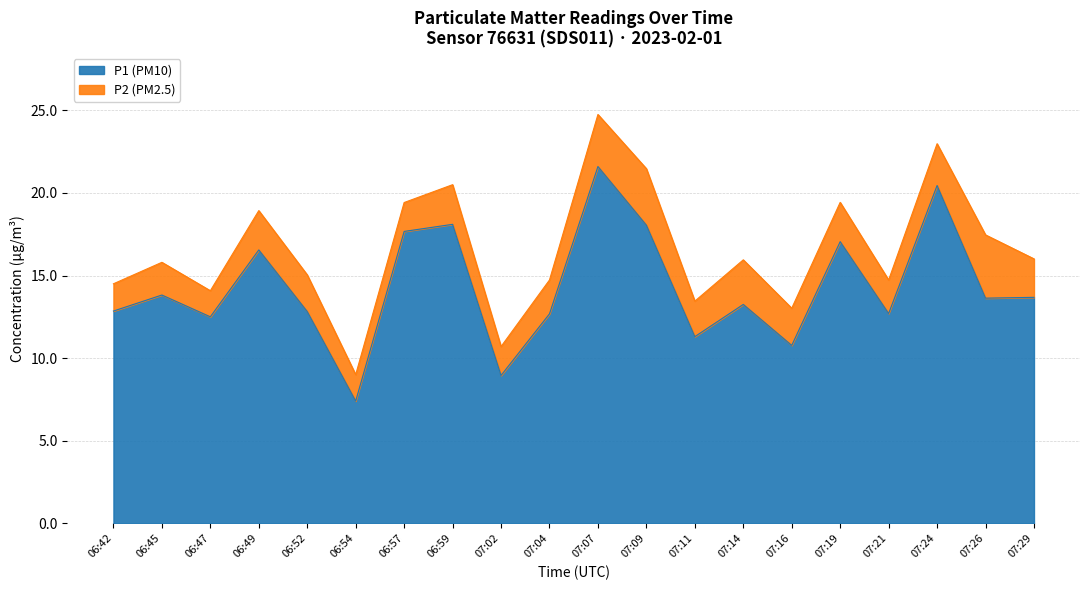

The P1 (PM10) series shows 13.8 at 06:45. True or false?

True